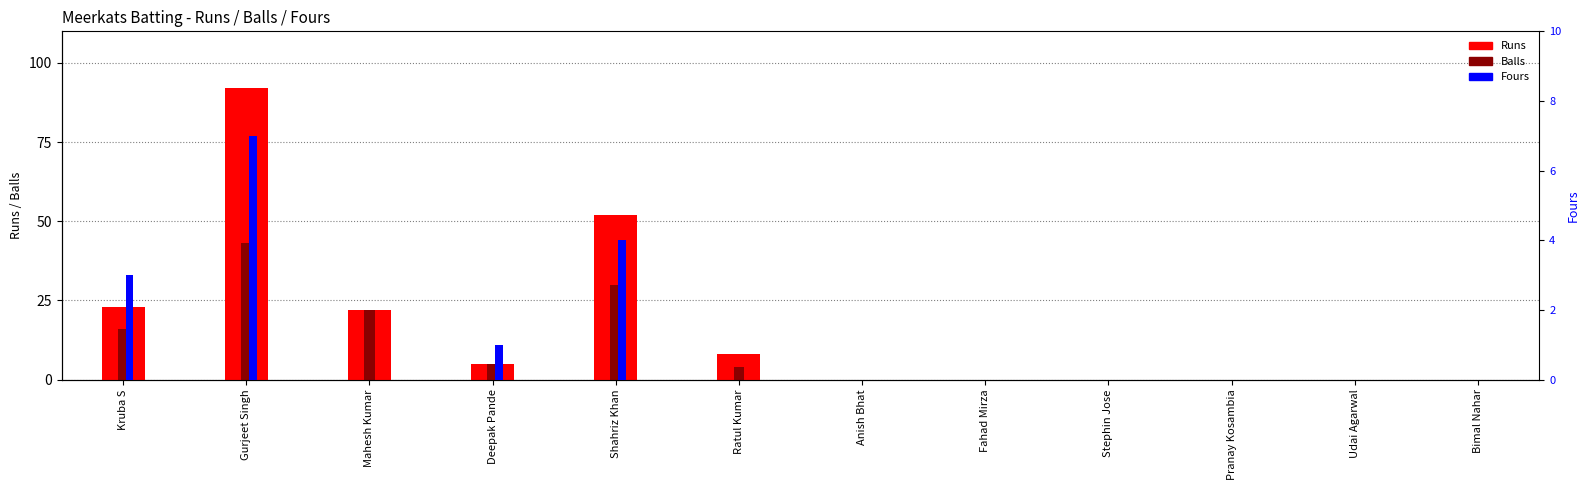

The Balls series shows 0 at Fahad Mirza. True or false?

True